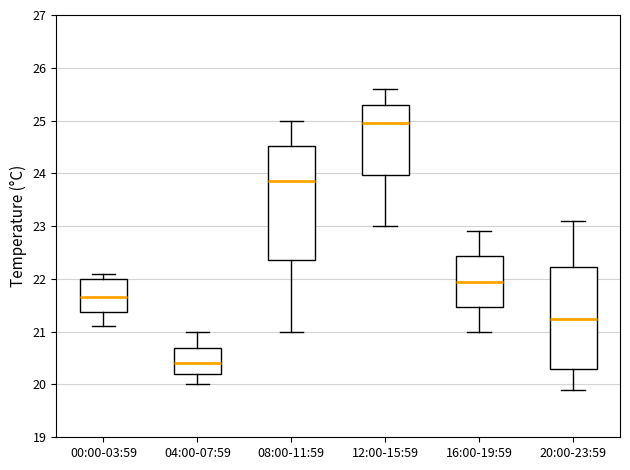

Where is the upper edge of the box for 04:00-07:59 on the y-axis? The values are not printed on the chart, so give them approximately, as read against the axis.

20.7